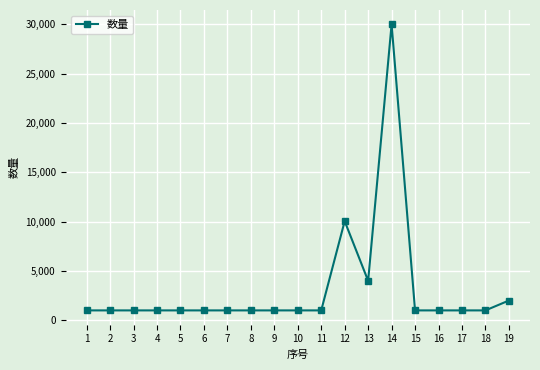

What is the difference between the values at 6 and 13?

3000